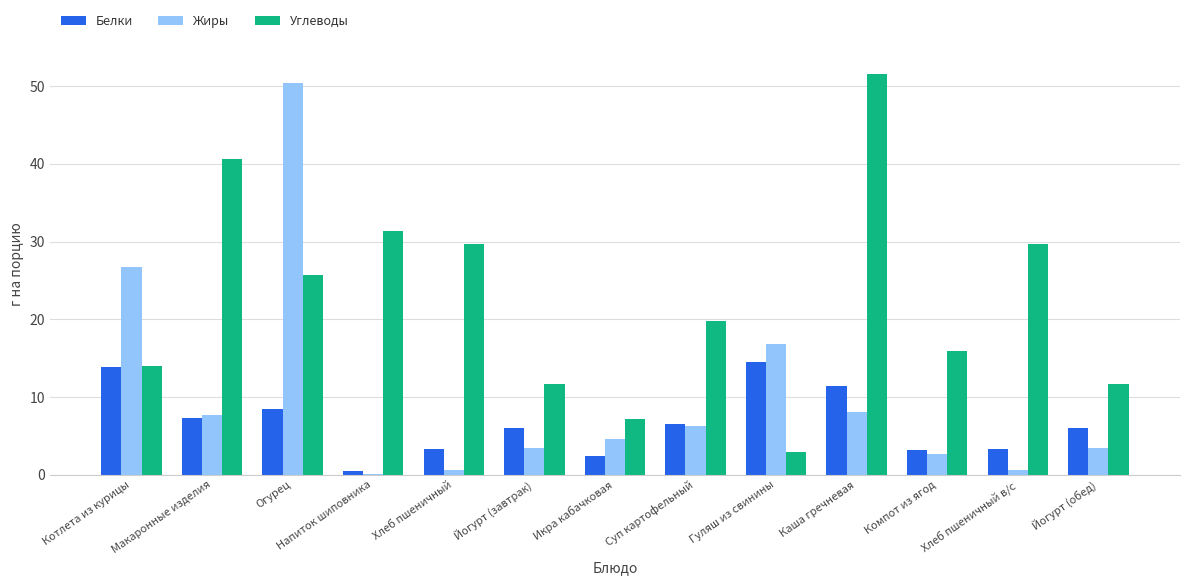

The Жиры series shows 26.7 at Котлета из курицы. True or false?

True